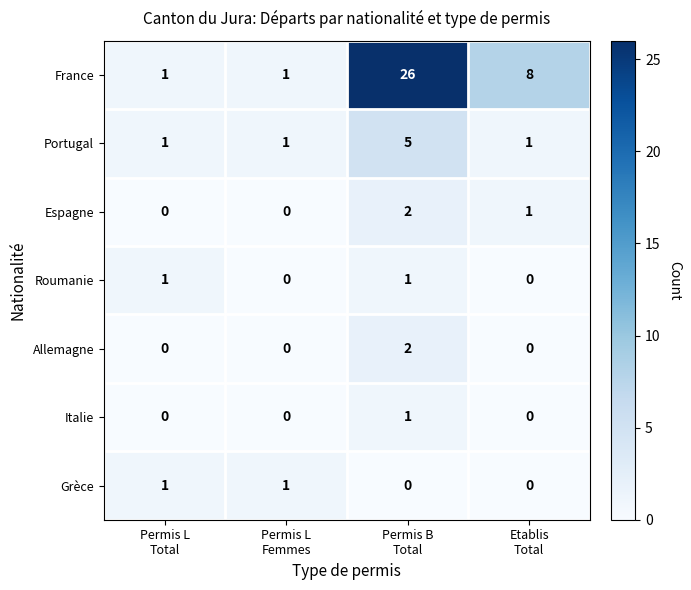

What is the sum of all Espagne values?

3